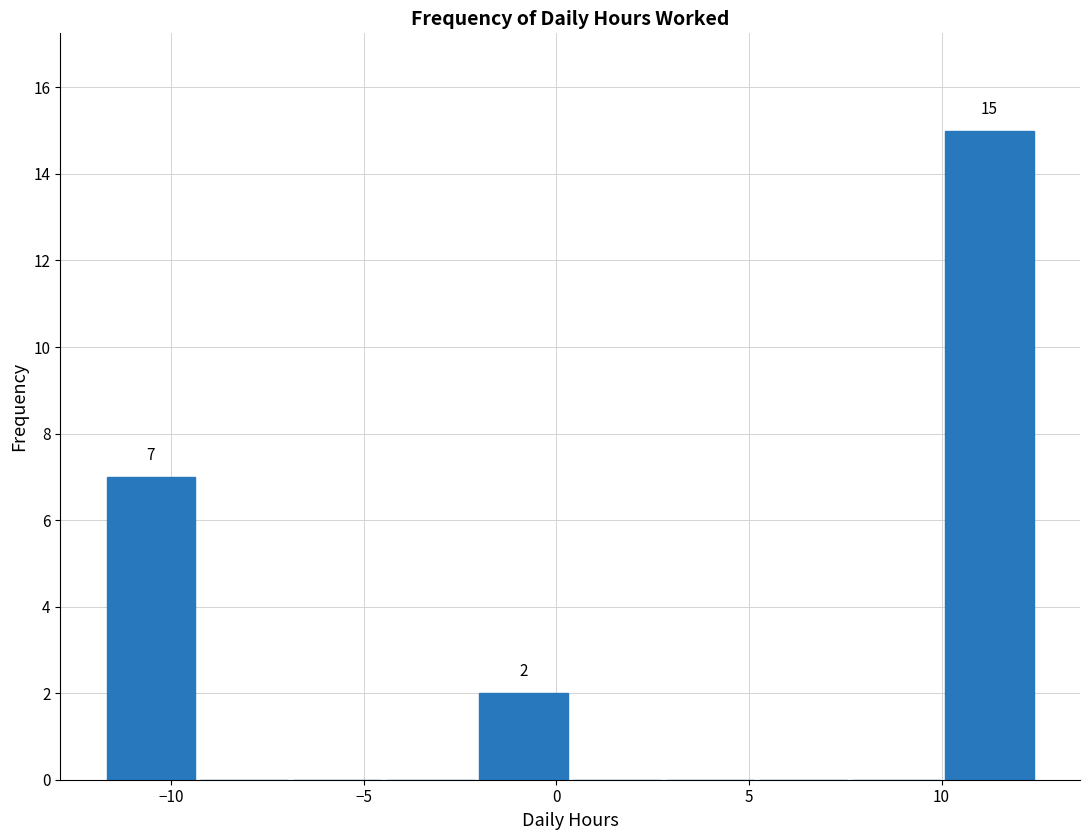

Over which range of the x-axis is the bar tallest?

10.0 to 12.5